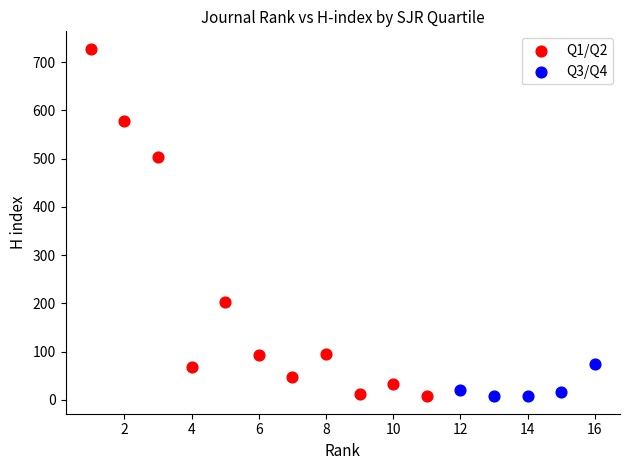

Which series has the largest Y range (max minus min)?

Q1/Q2